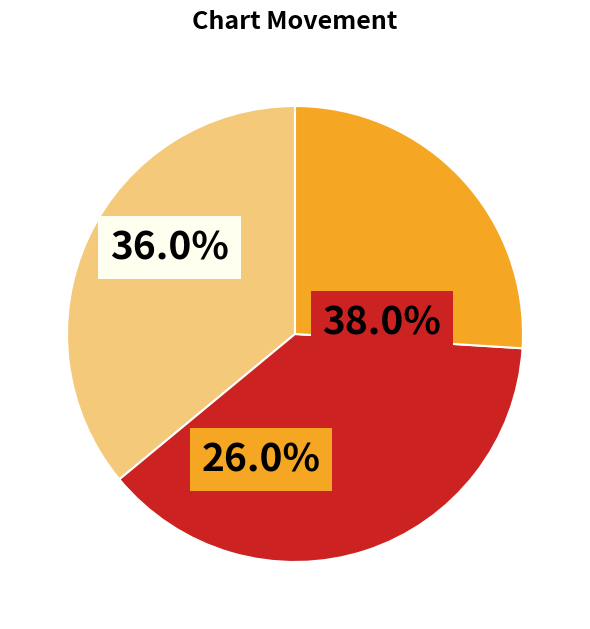

Does any single category account for the majority?

No